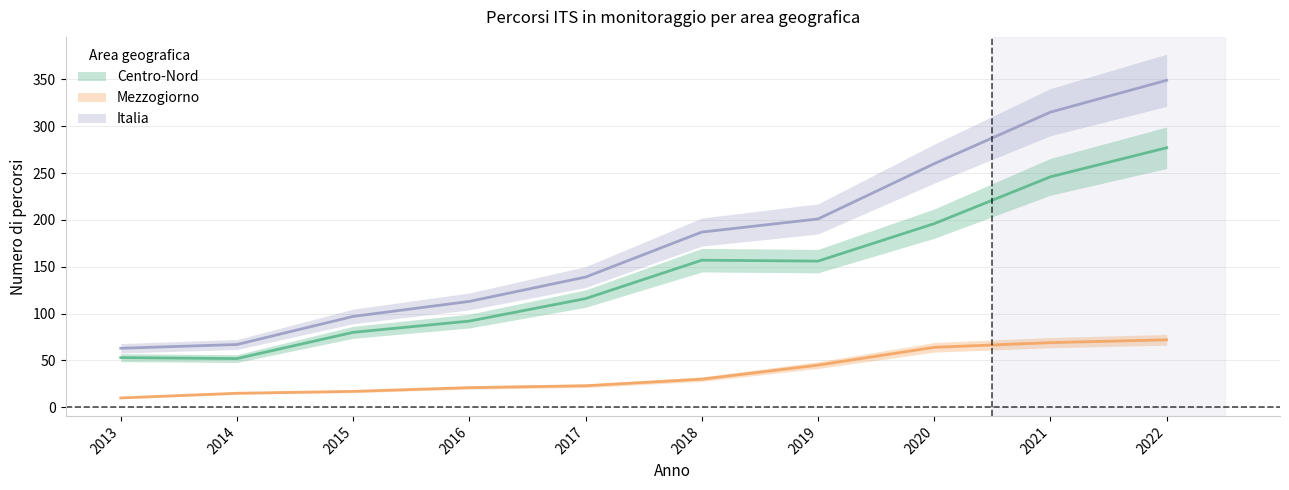

Reading left to right, list all the values displayed in this chart.

Centro-Nord: 2013=53	2014=52	2015=80	2016=92	2017=116	2018=157	2019=156	2020=196	2021=246	2022=277
Mezzogiorno: 2013=10	2014=15	2015=17	2016=21	2017=23	2018=30	2019=45	2020=64	2021=69	2022=72
Italia: 2013=63	2014=67	2015=97	2016=113	2017=139	2018=187	2019=201	2020=260	2021=315	2022=349